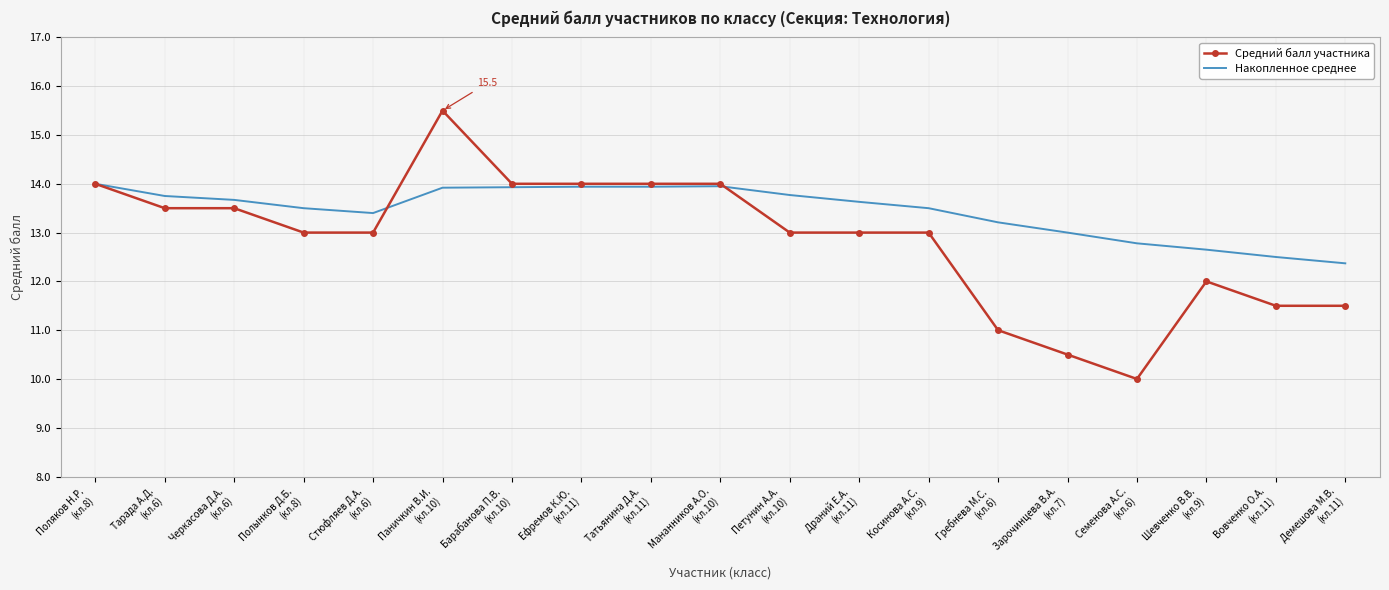

Which series has the largest range (max minus min)?

Средний балл участника